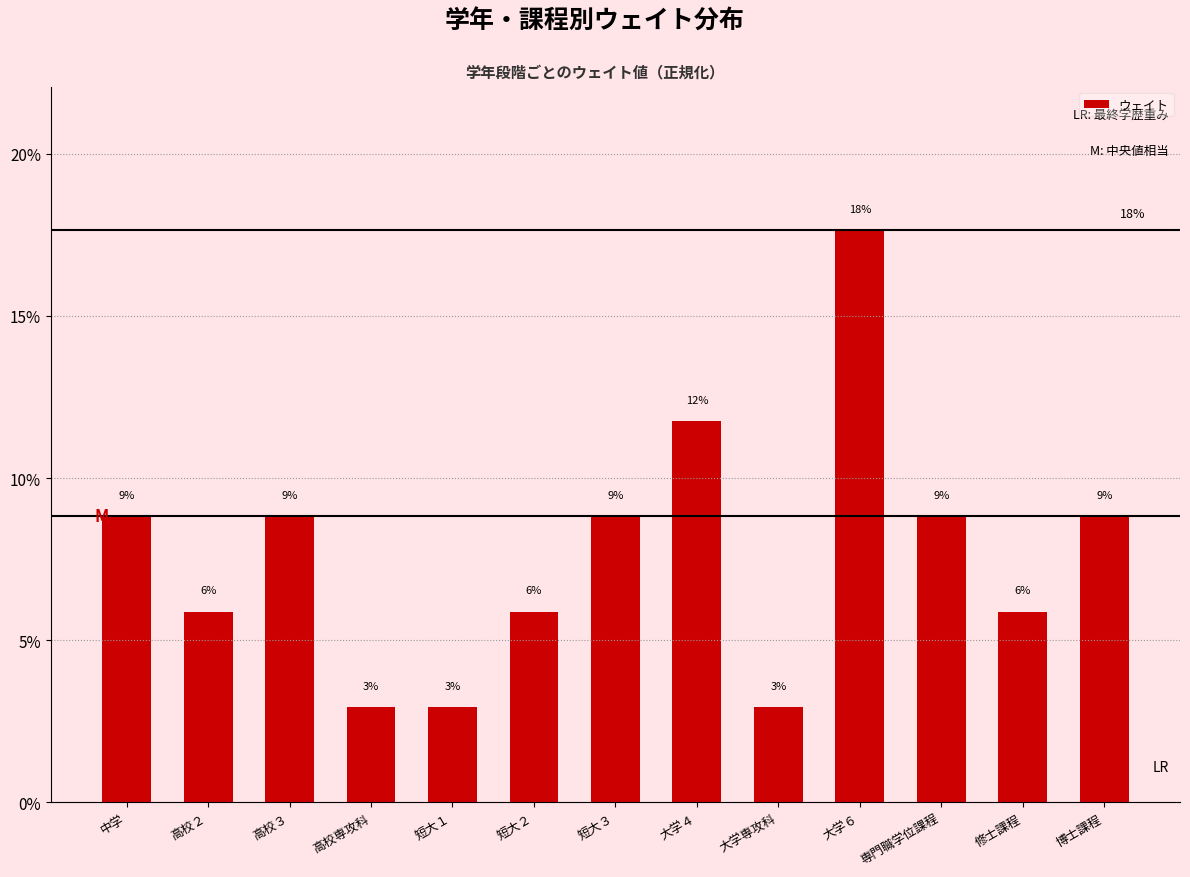

Reading right to left, transcribe all the data shown in this chart.

8.8	5.9	8.8	17.6	2.9	11.8	8.8	5.9	2.9	2.9	8.8	5.9	8.8